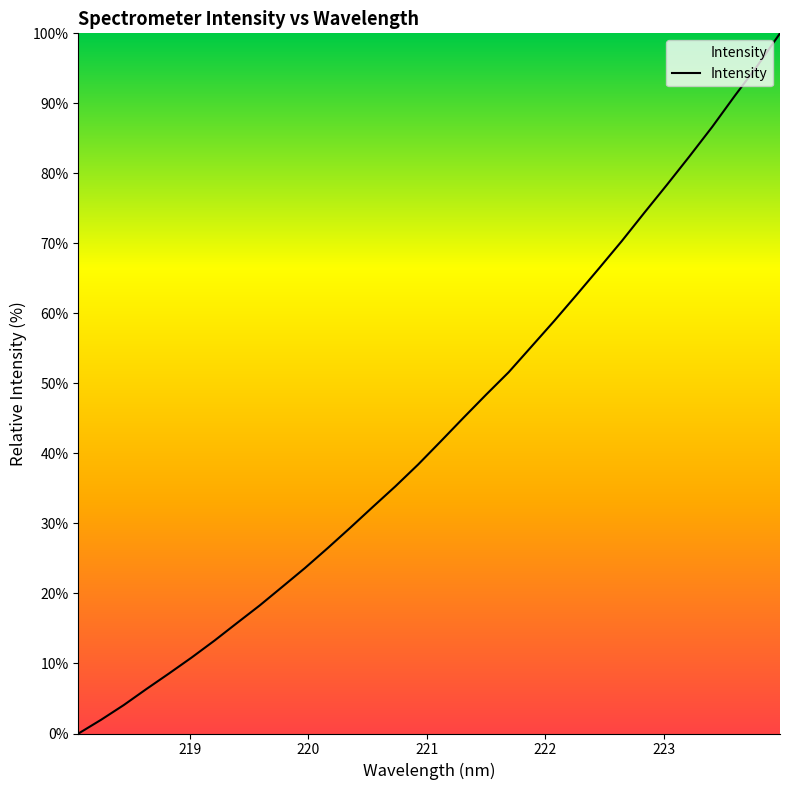

What is the difference between the maximum and minimum values?

100.0